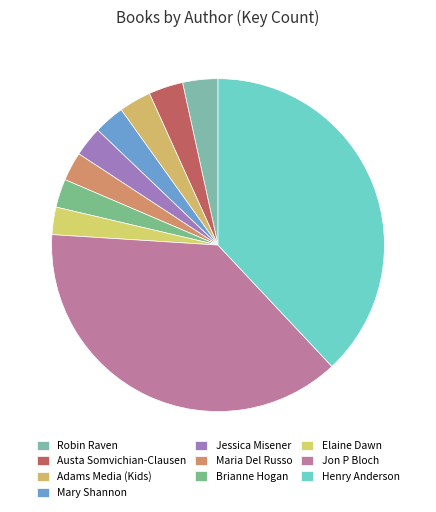

What is the total percentage of Jessica Misener and Brianne Hogan?

5.7%